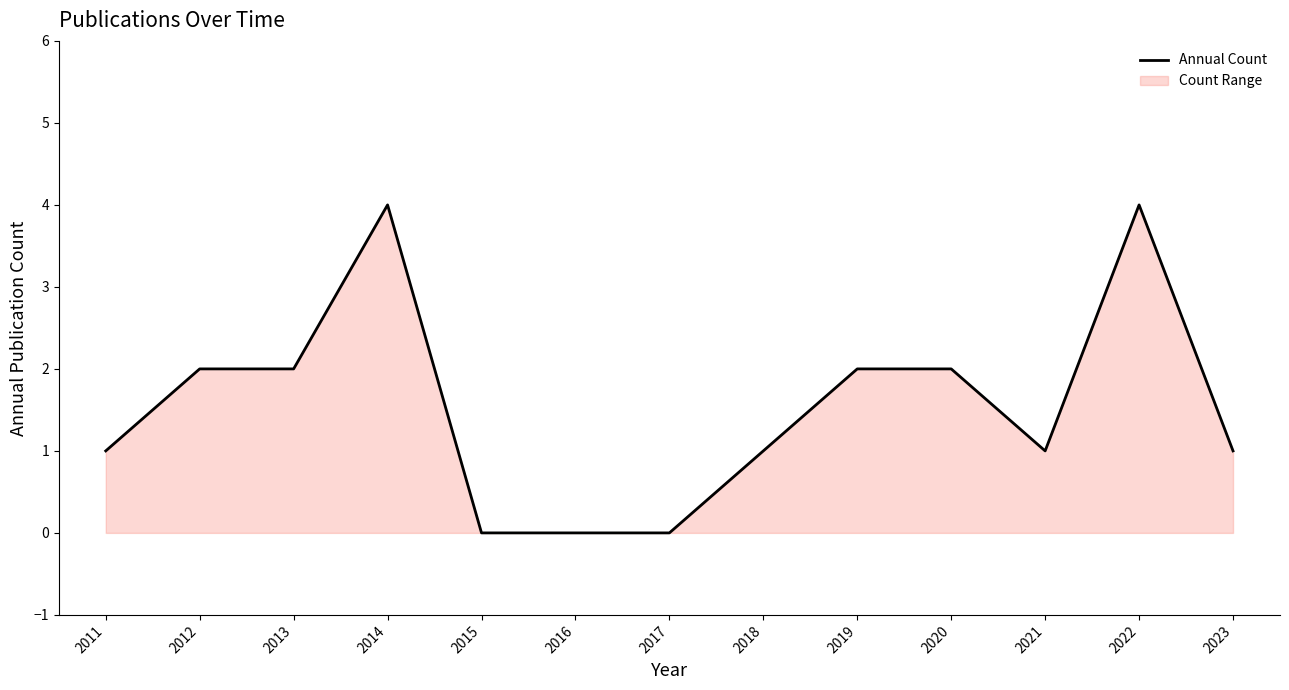

The value at 2021 is 0. True or false?

False